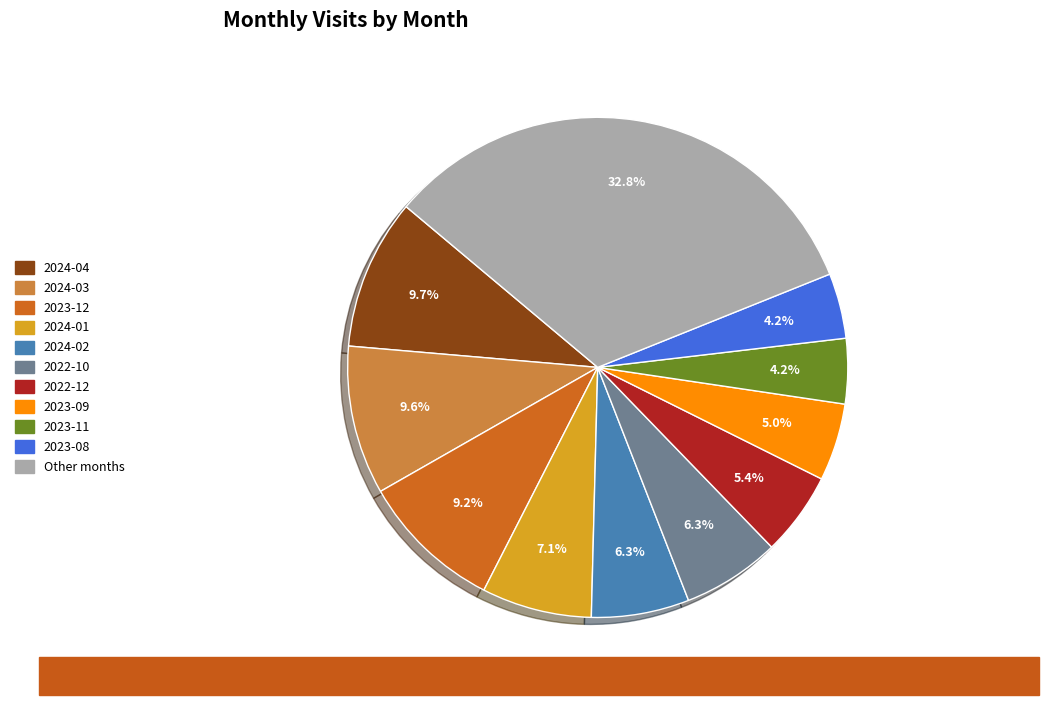

Is there a majority slice in this chart?

No